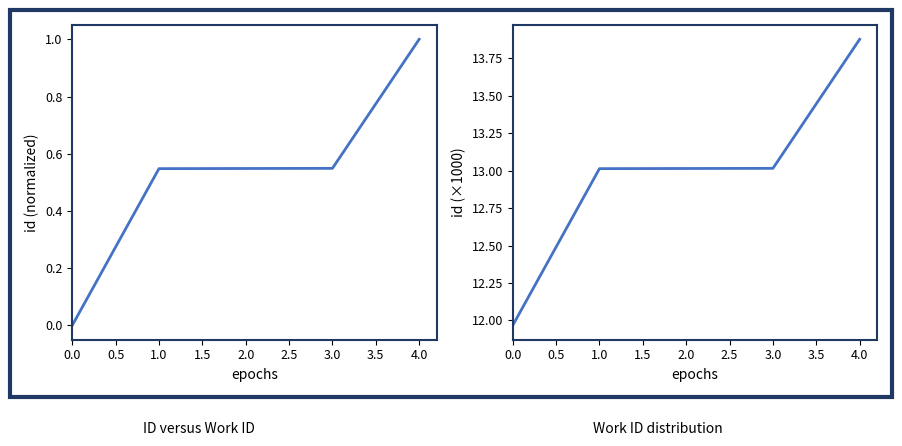

Which series has the largest total across all categories?

id (x1000)